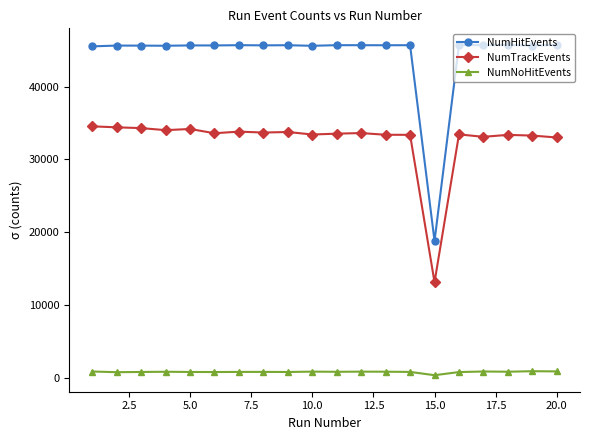

True or false: NumTrackEvents and NumNoHitEvents intersect in this chart.

False